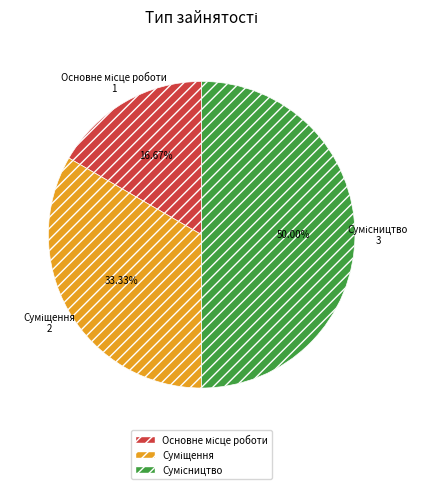

Count the number of slices in the pie.

3